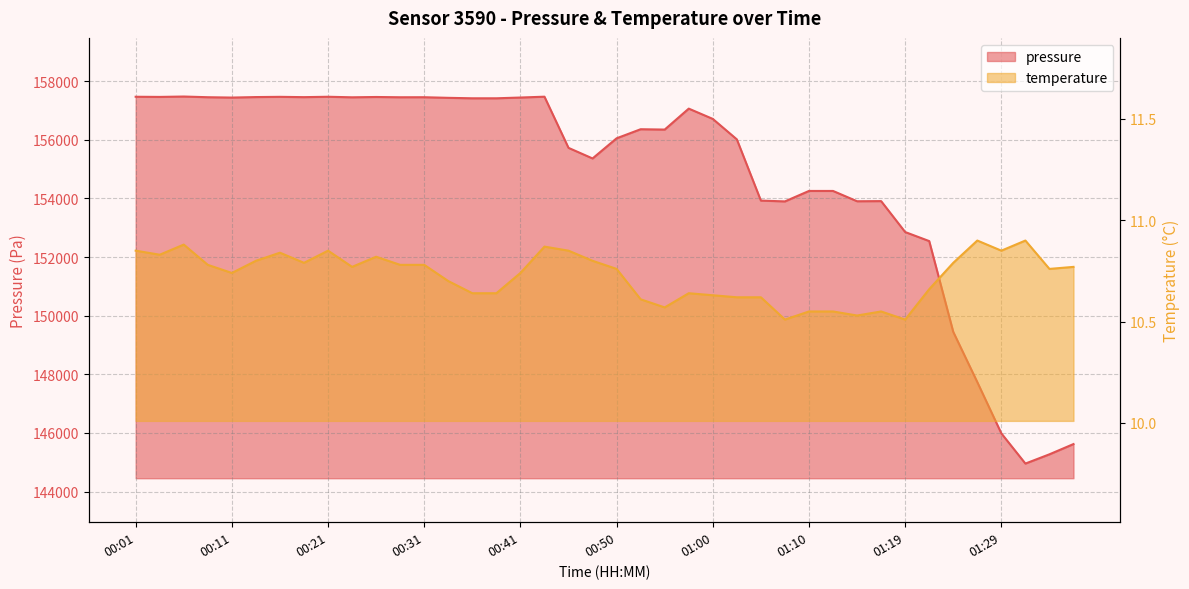

The value of pressure at 01:31 is 144956.9. True or false?

True